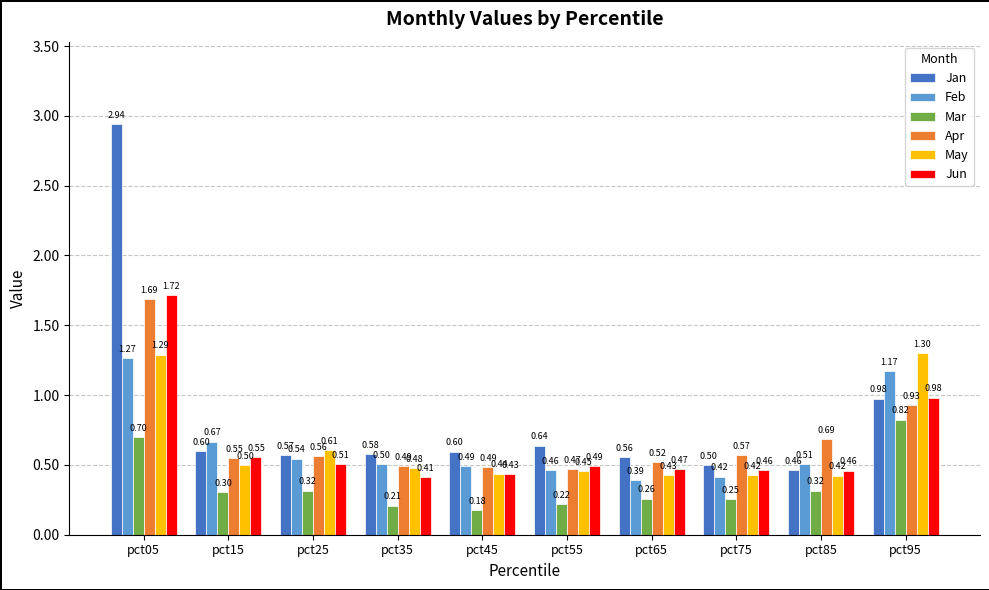

What is the sum of all Jun values?

6.5